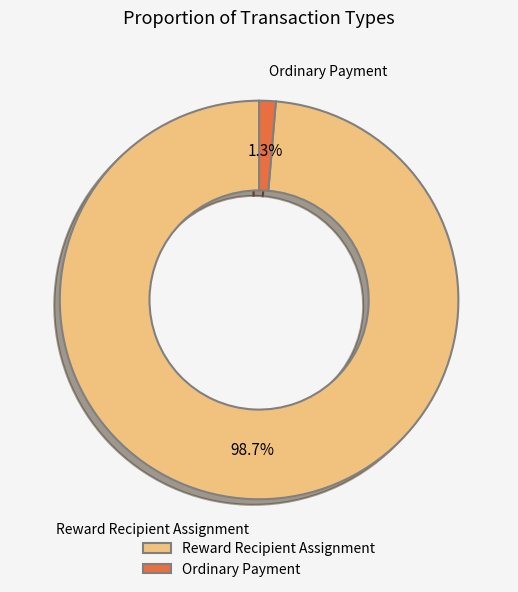

Rank the categories by value from lowest to highest.

Ordinary Payment, Reward Recipient Assignment